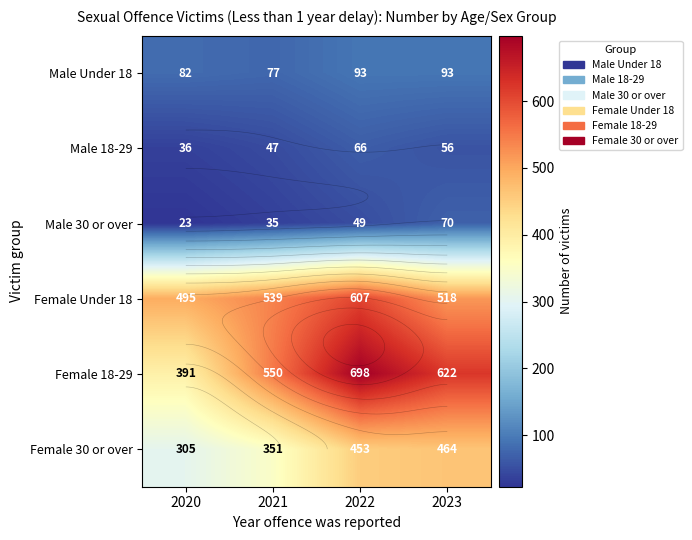

Is it true that Male 18-29 equals 36 at 2020?

True